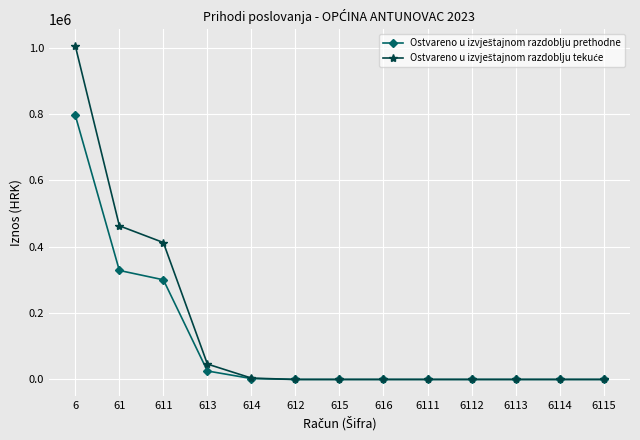

At which category is the sum across all series the highest?

6